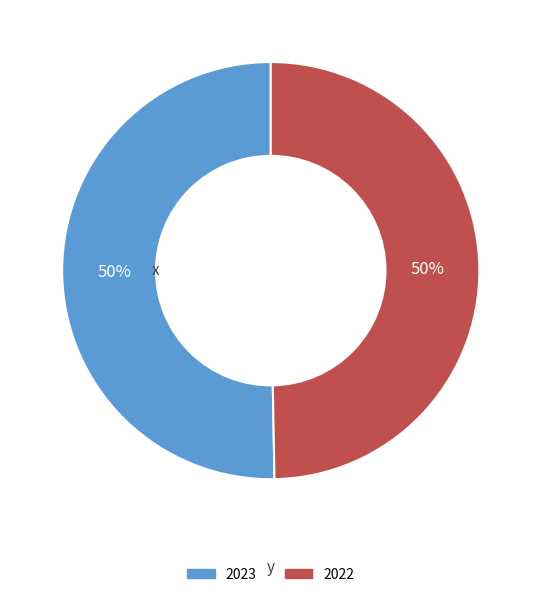

Count the number of slices in the pie.

2